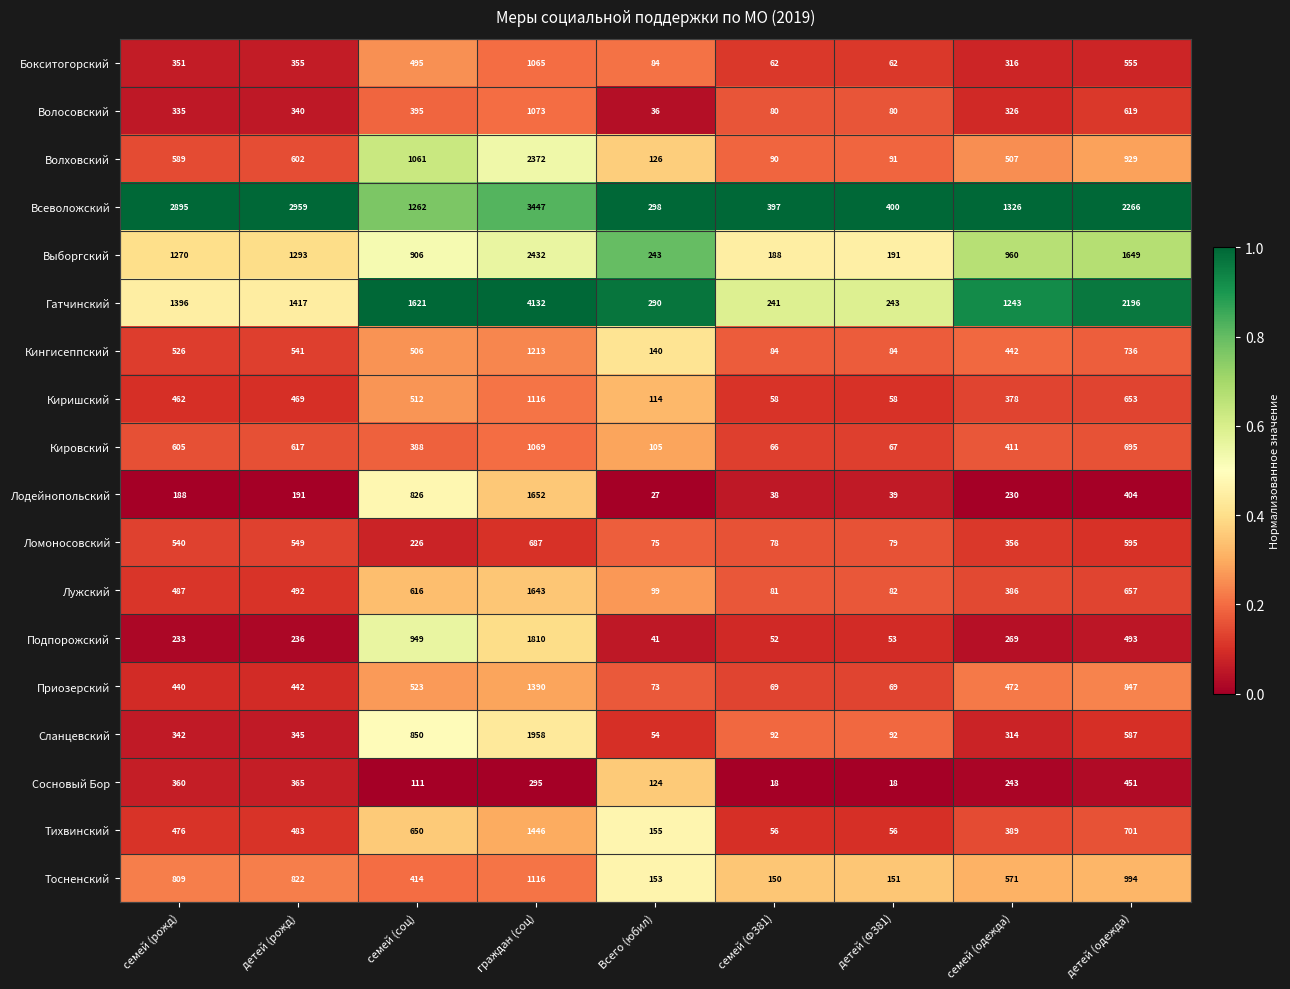

What is the highest value of the Кингисеппский series?

1213